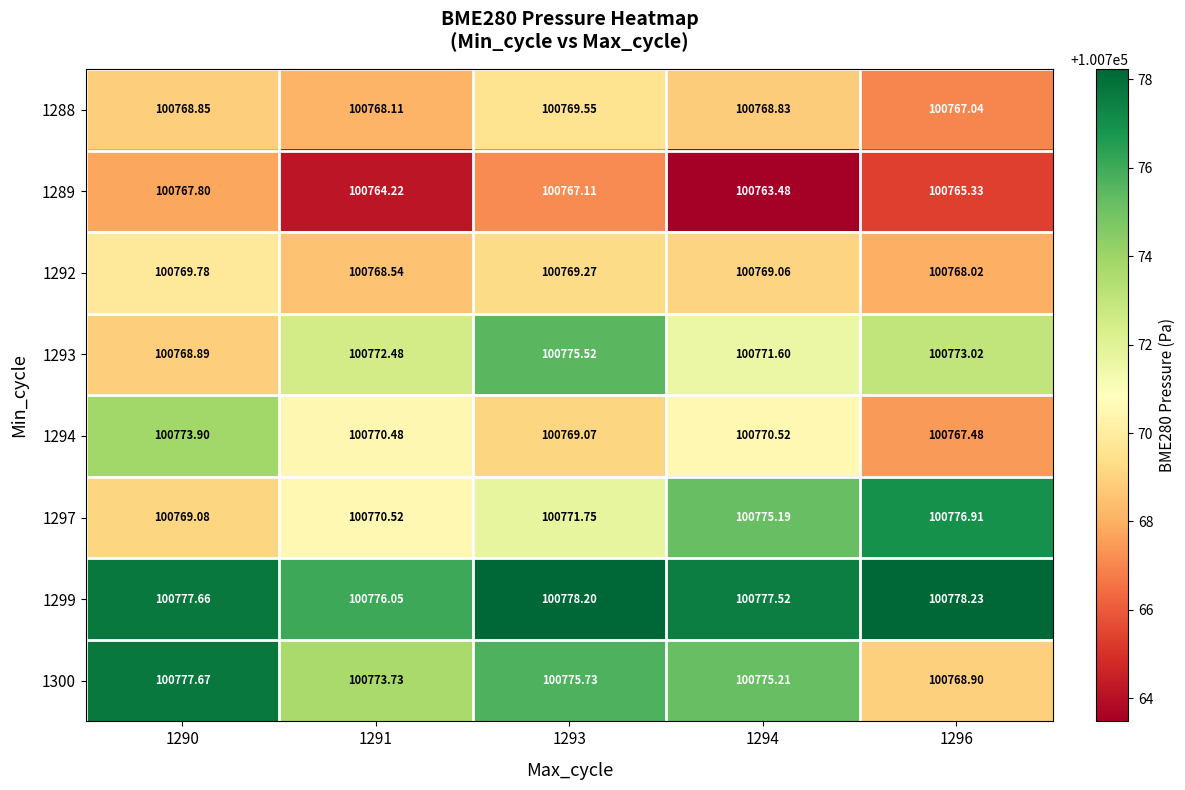

What is the smallest value displayed?

100763.5